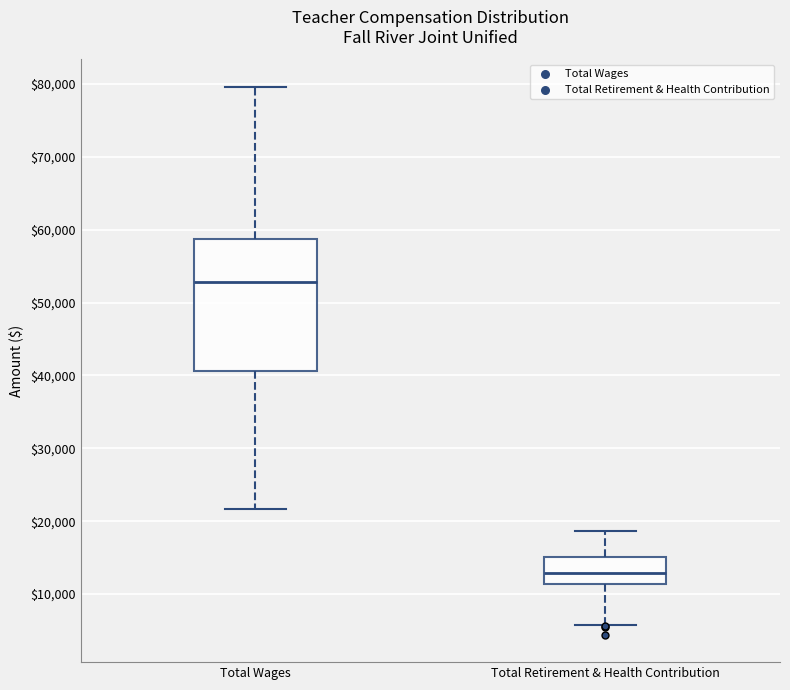

Reading left to right, transcribe this box plot: for each box, give where its median line is, the range the box spans, and where its two whiskers end, as read against the y-axis. The values are not printed on the chart, so give them approximately, as read against the axis.

Total Wages: median 53000, box 41000 to 59000, whiskers 22000 to 80000
Total Retirement & Health Contribution: median 13000, box 11000 to 15000, whiskers 6000 to 19000